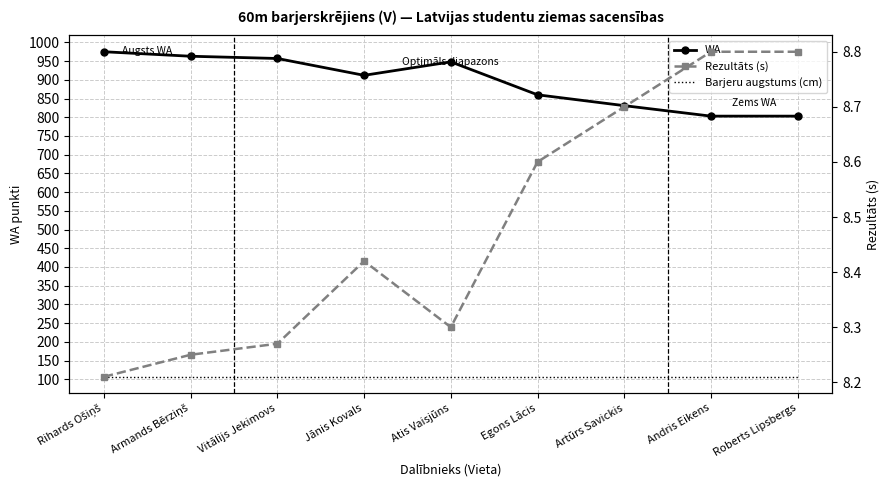

True or false: Barjeru augstums (cm) and Rezultāts (s) intersect in this chart.

False